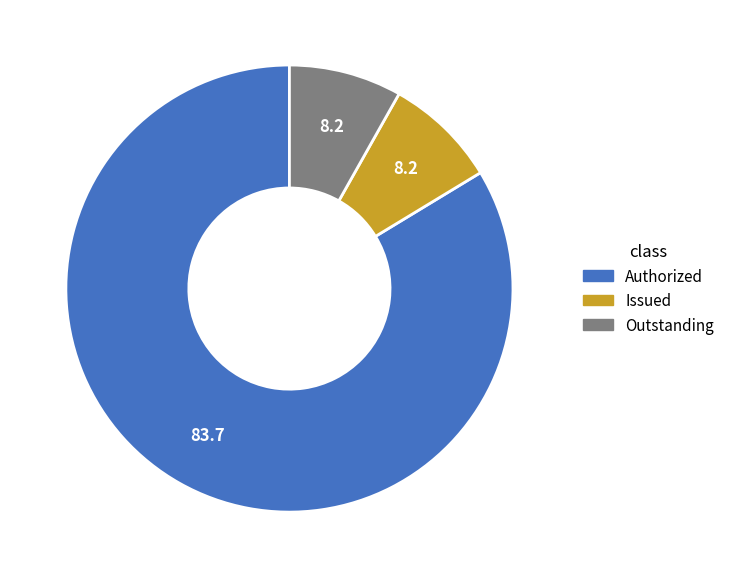

Is there a majority slice in this chart?

Yes